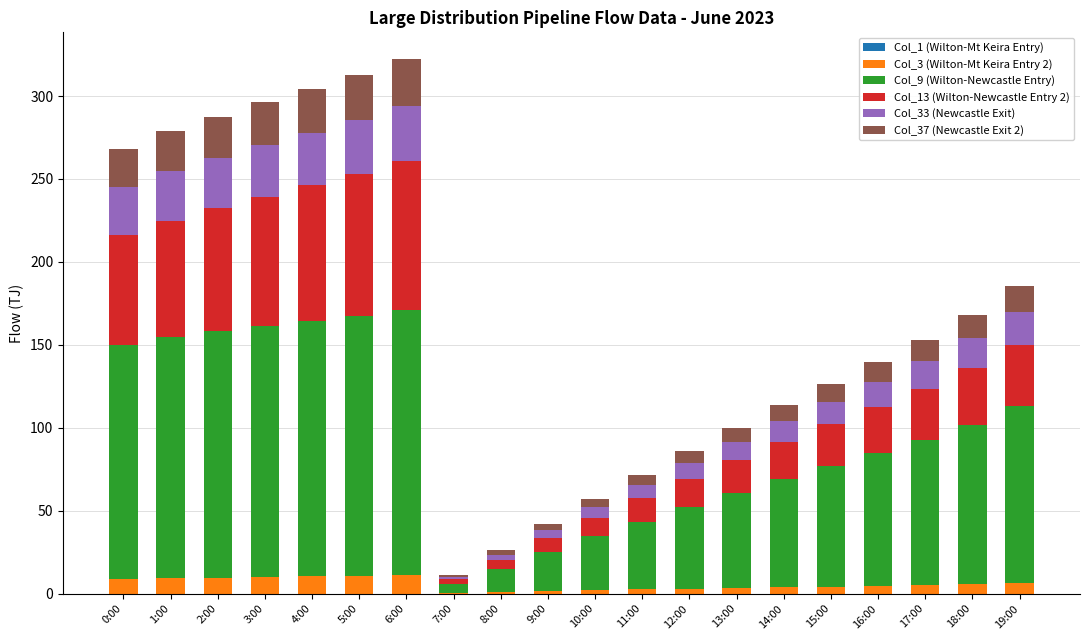

What is the total value across all series at 2:00?

287.6